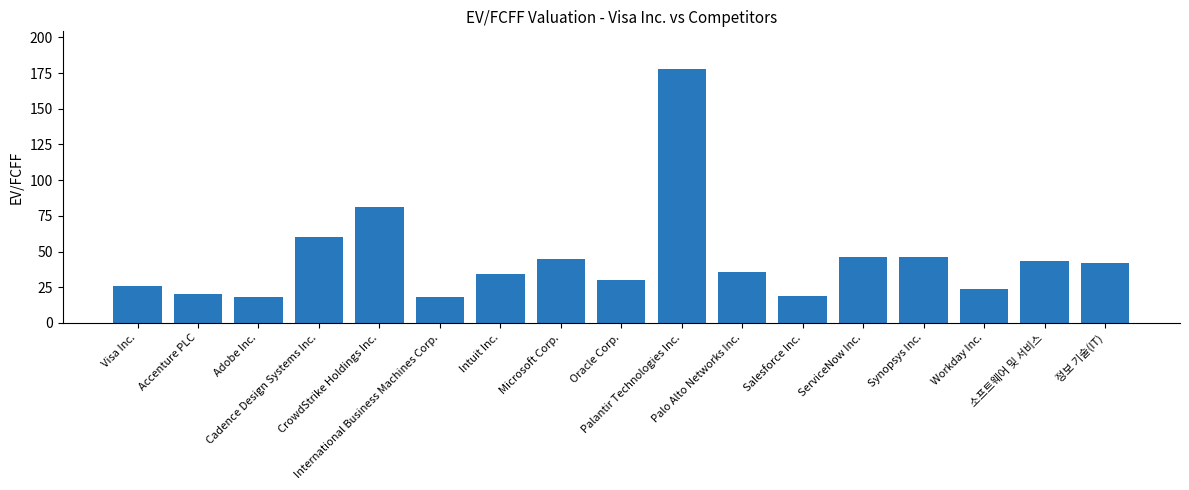

The value at Visa Inc. is 25.7. True or false?

True